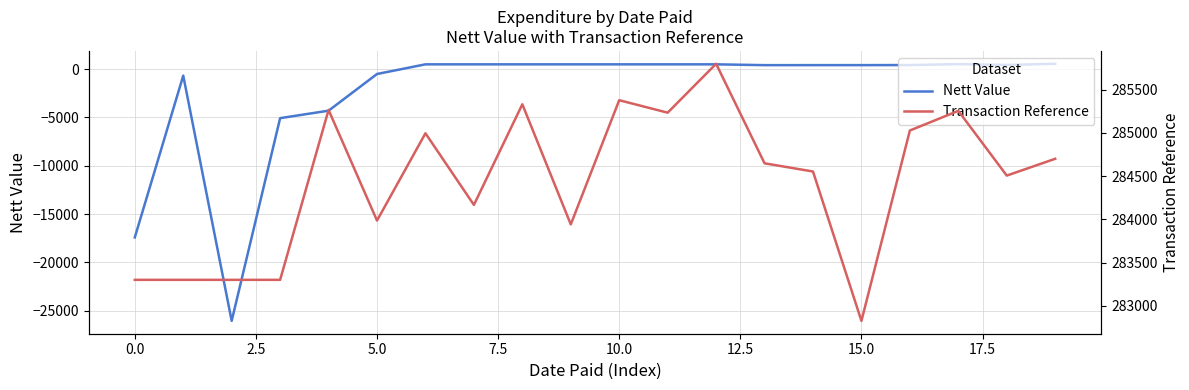

The value of Transaction Reference at 19 is 284701.0. True or false?

True